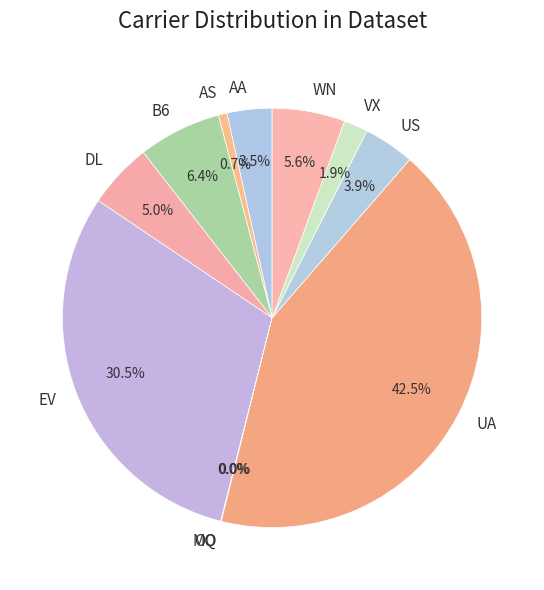

What is the largest slice in the pie chart?

UA